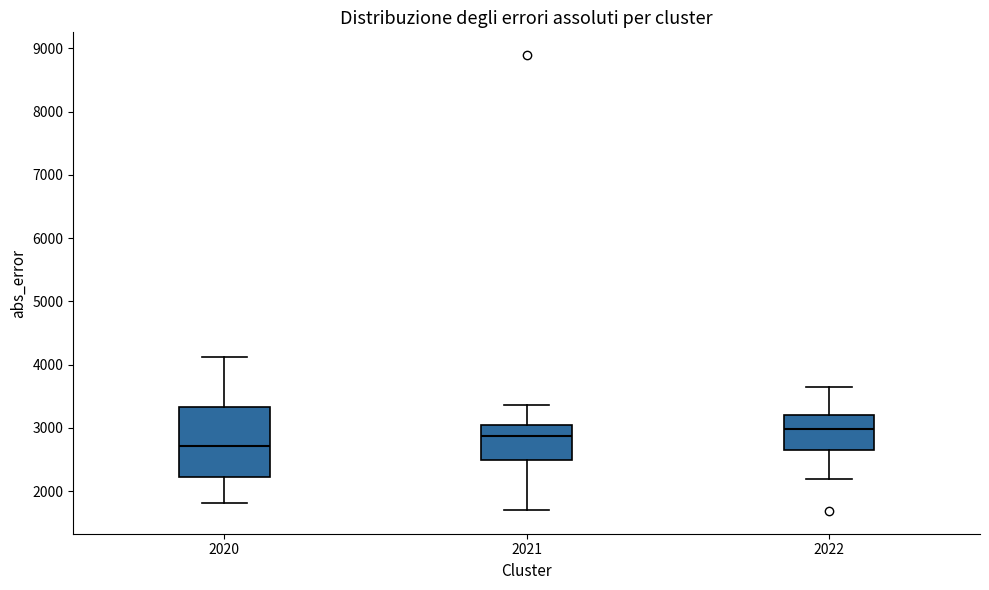

Reading left to right, read every box against the y-axis: the position of its median line, the range the box covers, and the ends of its whiskers. The values are not printed on the chart, so give them approximately, as read against the axis.

2020: median 2700, box 2200 to 3300, whiskers 1800 to 4100
2021: median 2900, box 2500 to 3100, whiskers 1700 to 3400
2022: median 3000, box 2700 to 3200, whiskers 2200 to 3700